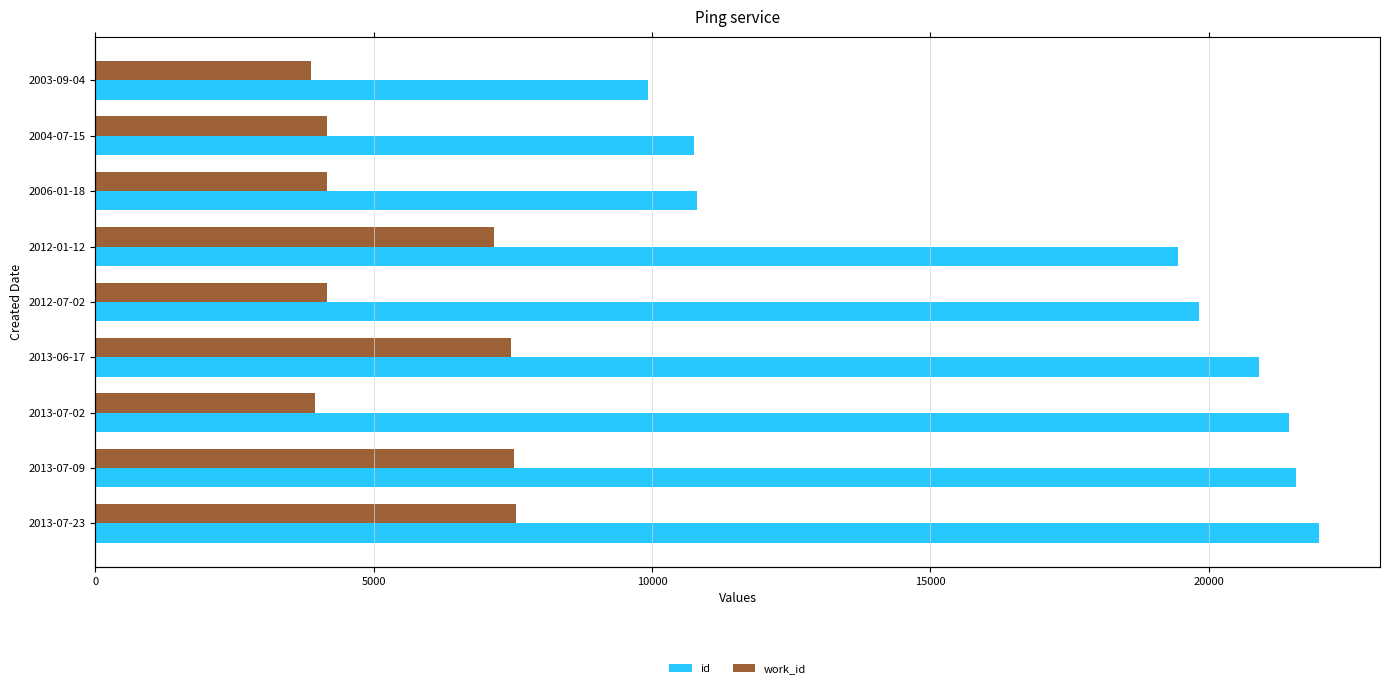

What position from the right is 2012-07-02?

5